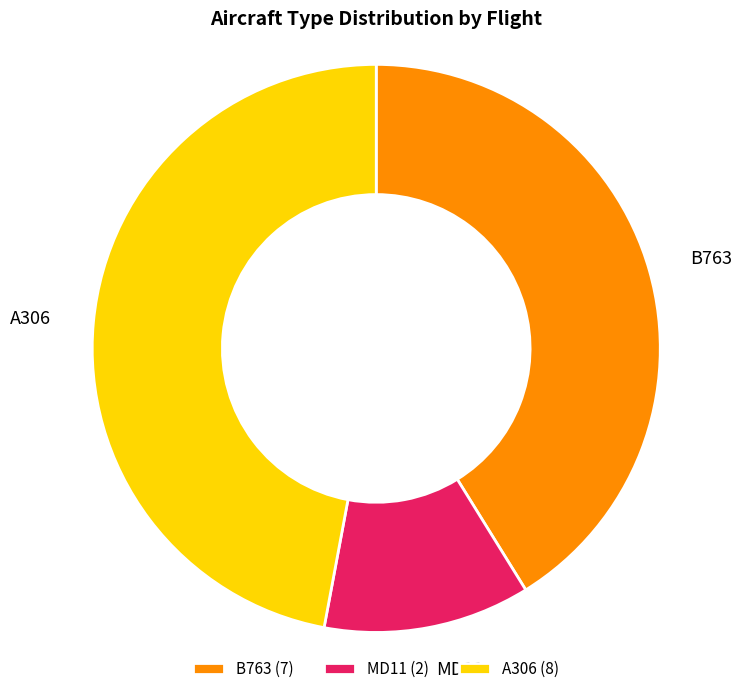

What is the ratio of the value at A306 to the value at B763?

1.1